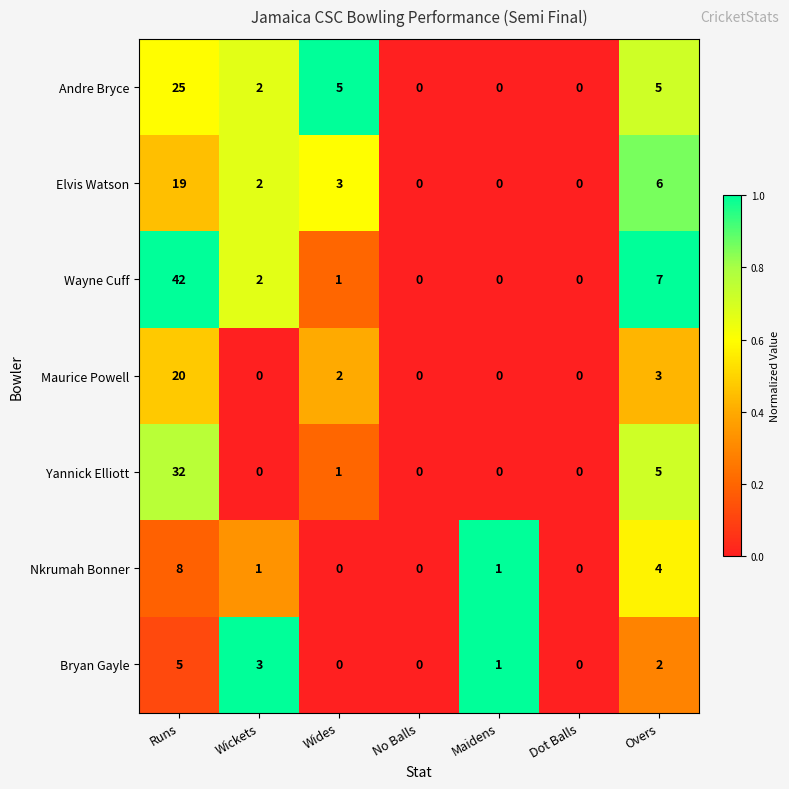

At which label is Nkrumah Bonner closest to 4?

Overs